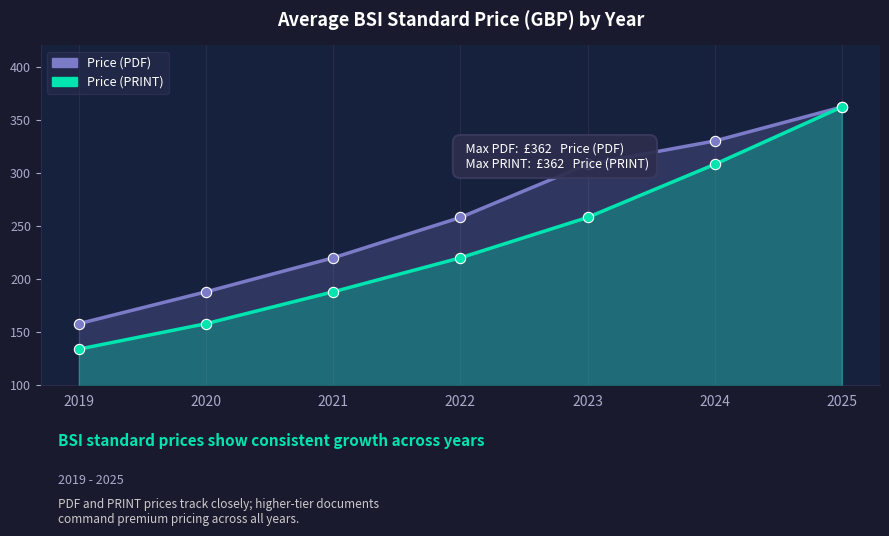

What are all the series names shown in the legend?

Price (PDF), Price (PRINT)